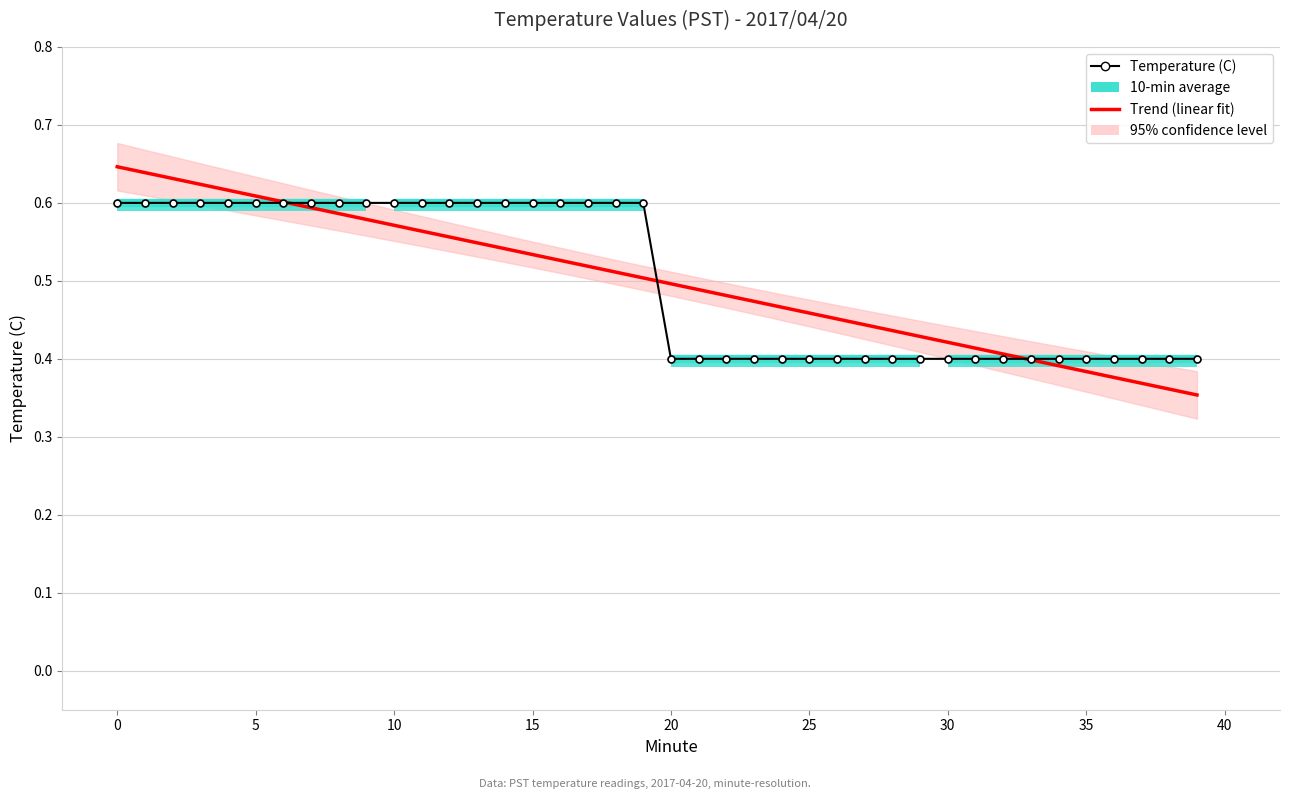

How many intersections are there between Temperature (C) and Trend (linear fit)?

3